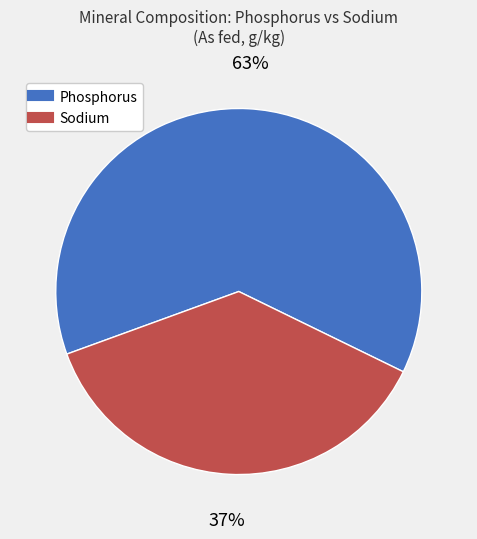

Which has a higher value, Phosphorus or Sodium?

Phosphorus